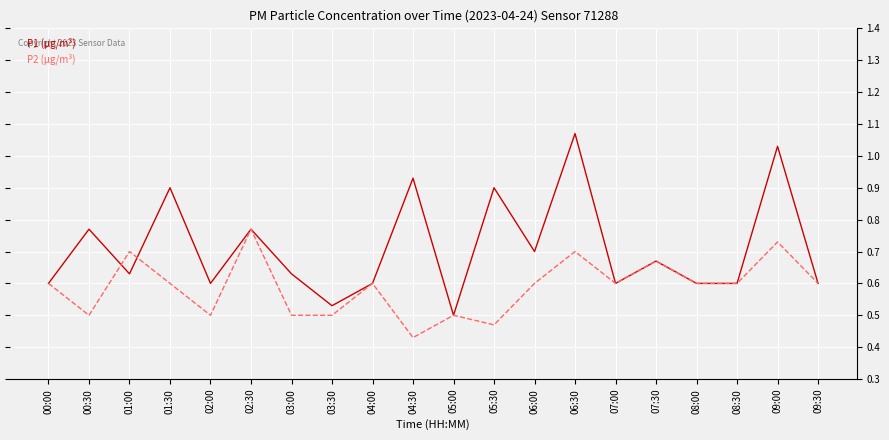

Rank the series at 04:30 from lowest to highest value.

P2 (μg/m³), P1 (μg/m³)